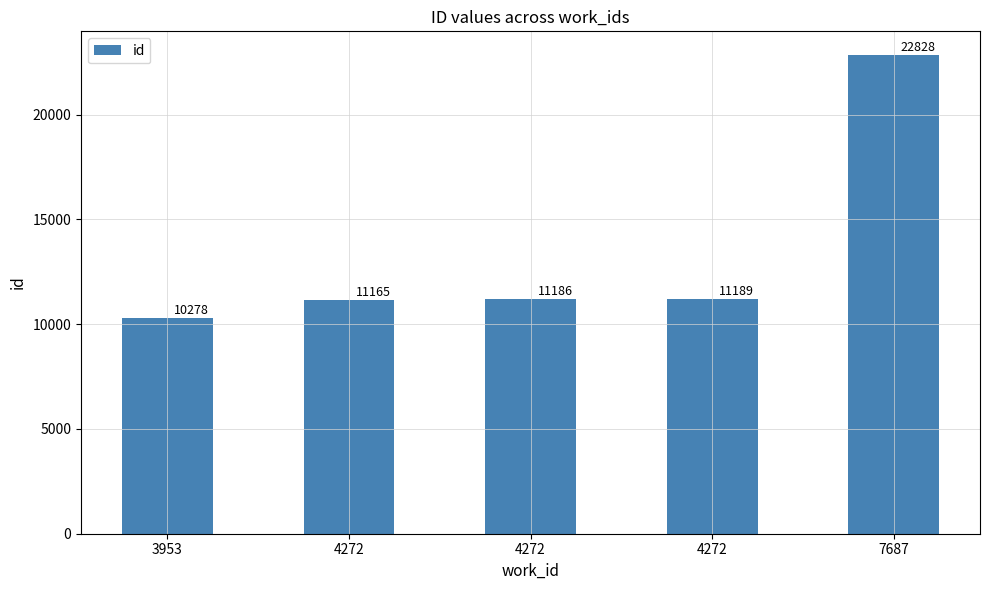

What is the difference between the second highest and second lowest values?

24